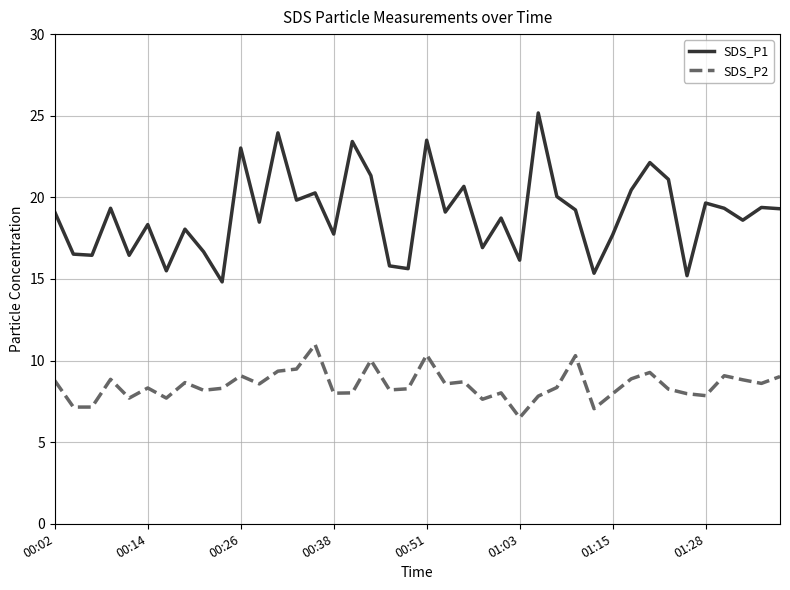

True or false: SDS_P1 has more than 2 points higher than both neighbors.

True